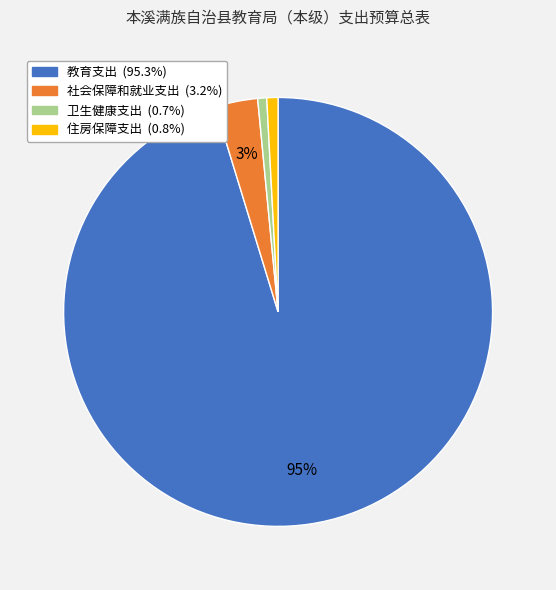

True or false: 社会保障和就业支出 accounts for 10% of the total.

False